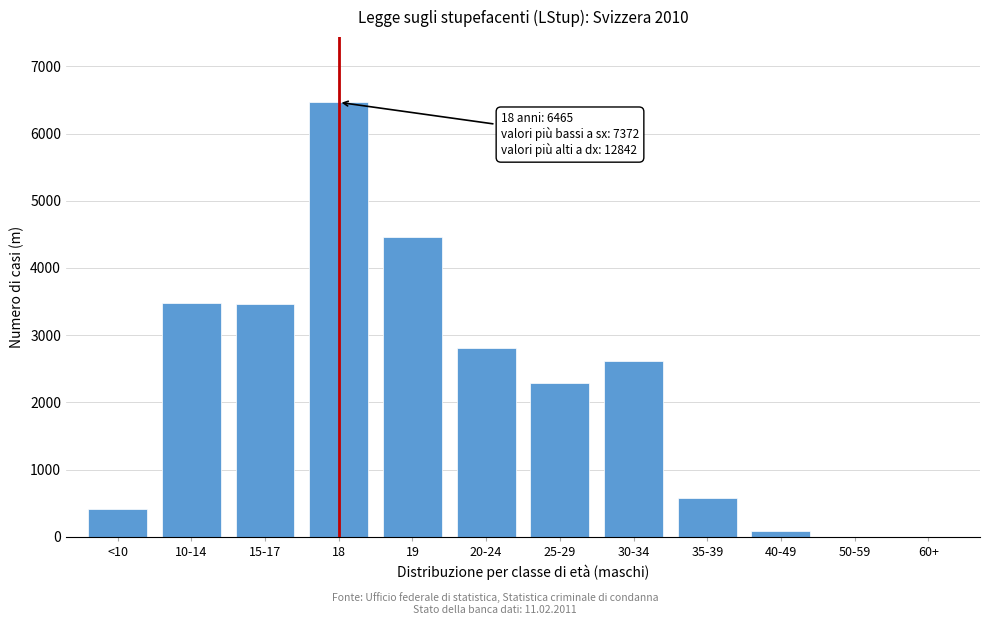

Is it true that the value at 30-34 is 2613?

True